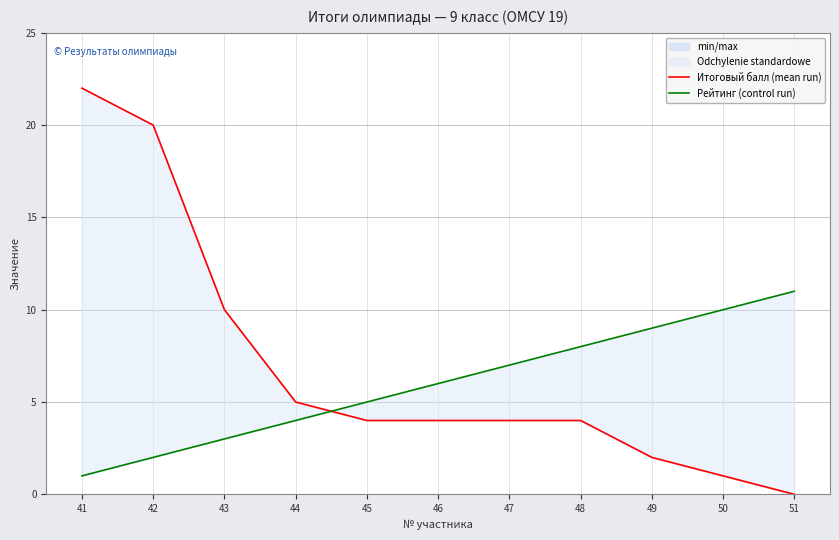

What is the average value of the Итоговый балл (mean run) series?

7